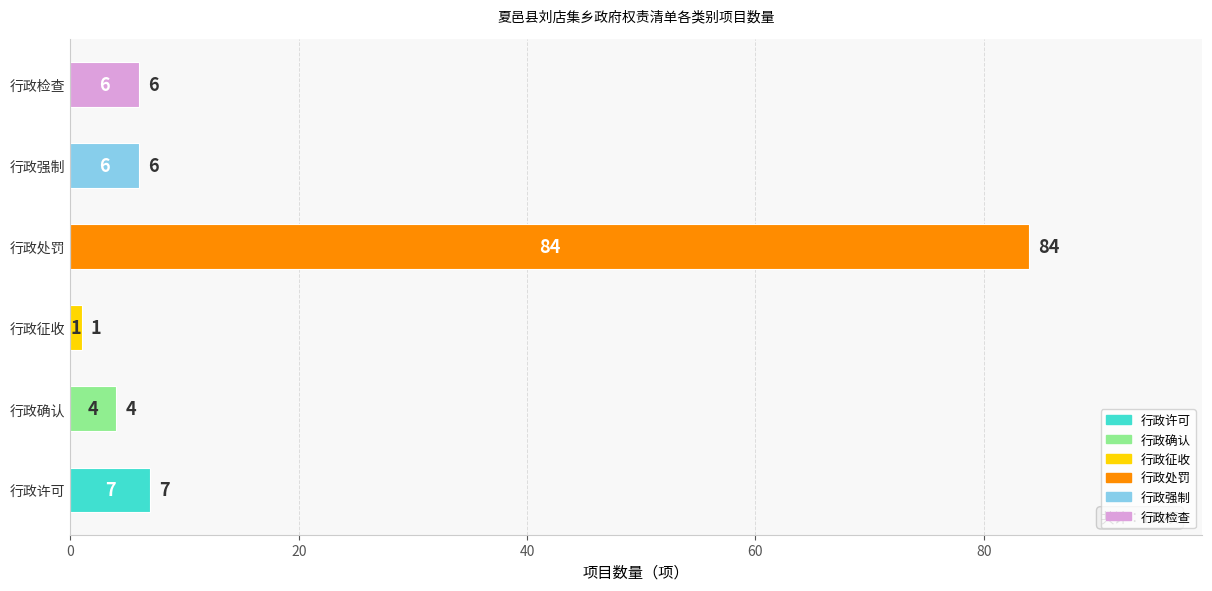

True or false: the data shows 4 at 行政确认.

True